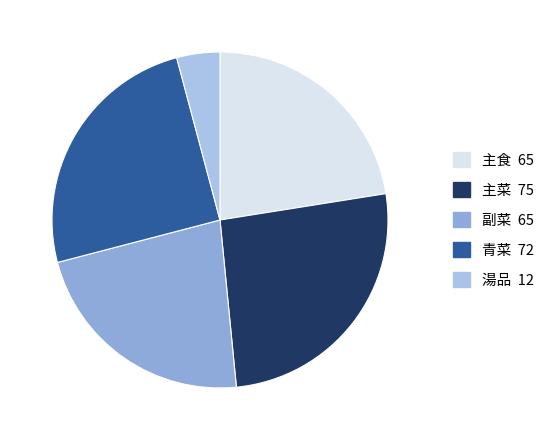

Do 青菜 and 主菜 together represent more than half of the pie?

Yes